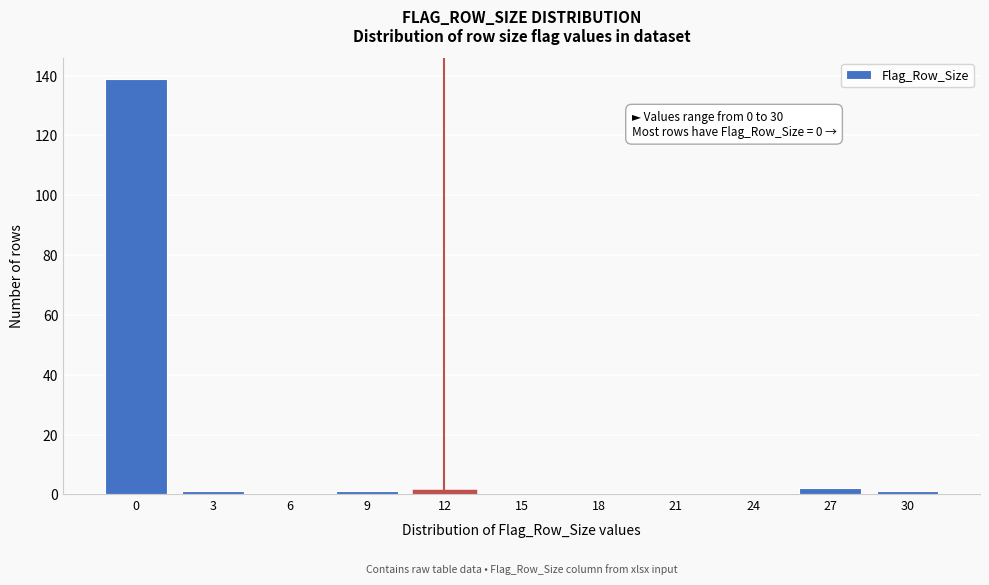

Reading left to right, extract all data points from this chart.

0=139	3=1	6=0	9=1	12=1	15=0	18=0	21=0	24=0	27=2	30=1